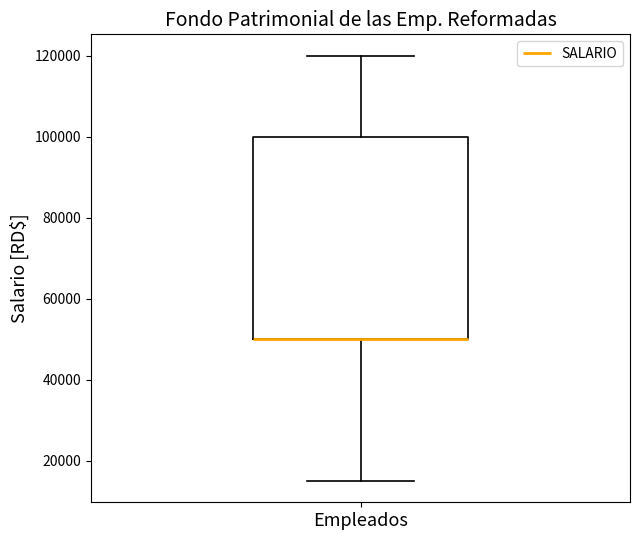

Read this box plot against the y-axis: the position of the median line, the range covered by the box, and the ends of both whiskers. The values are not printed on the chart, so give them approximately, as read against the axis.

median 50000 (drawn on the box's lower edge), box 50000 to 100000, whiskers 16000 to 120000